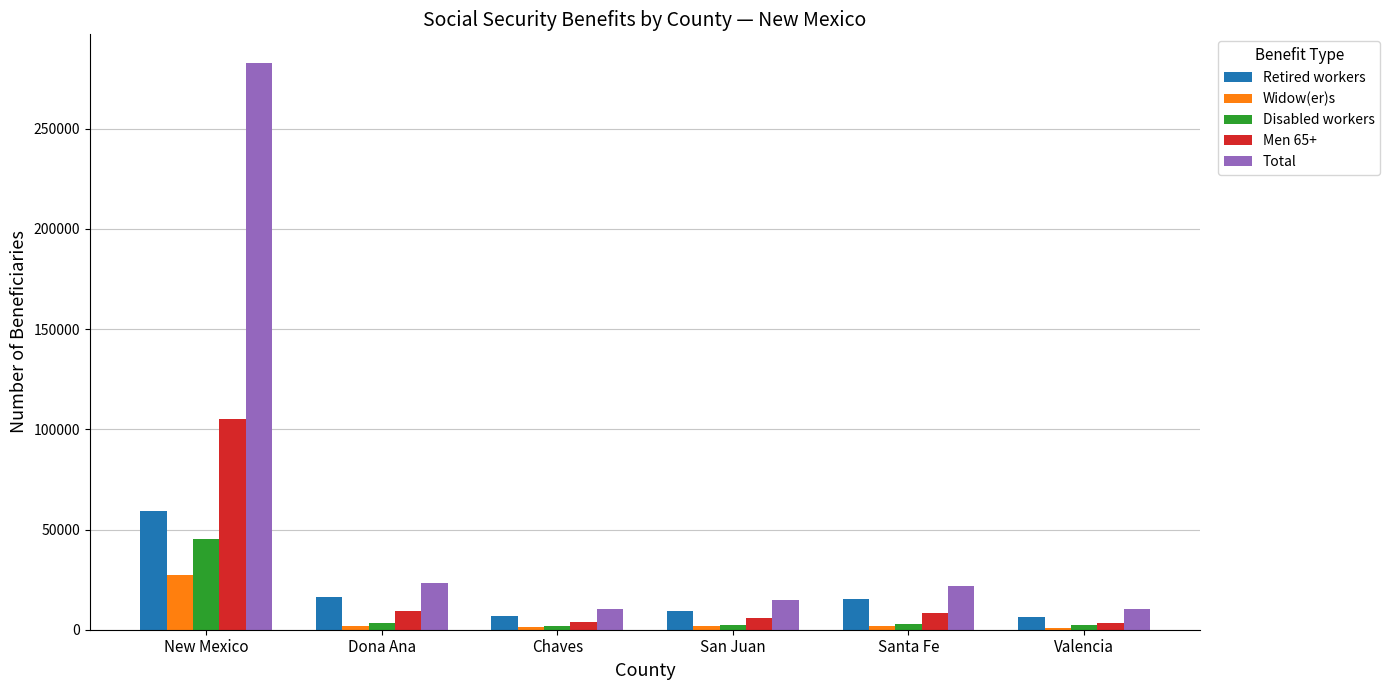

How many distinct data groups are displayed?

5